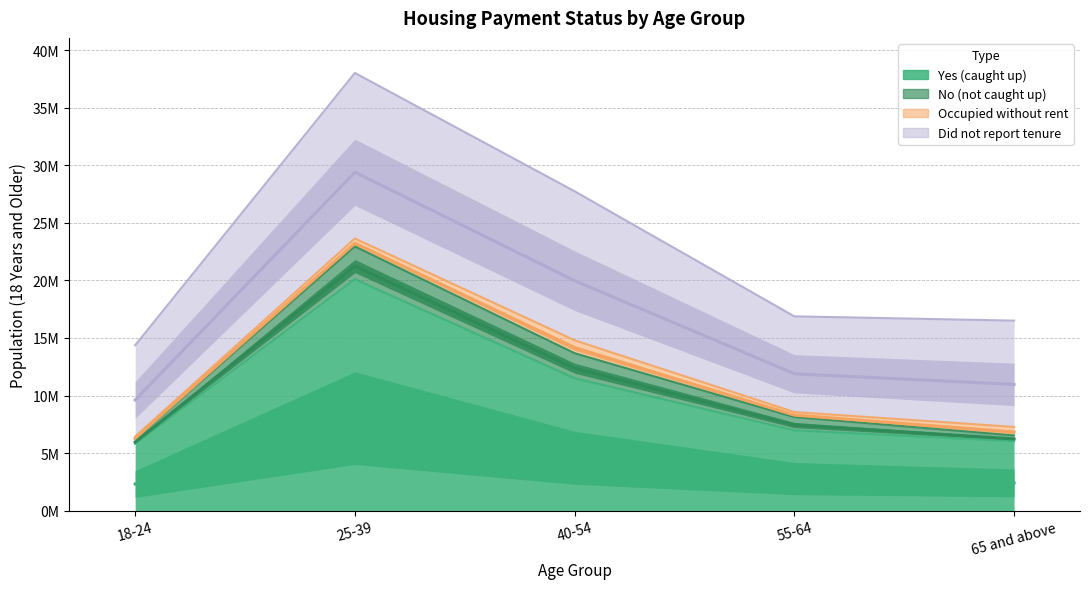

What is the highest value of the Did not report tenure series?

14373549